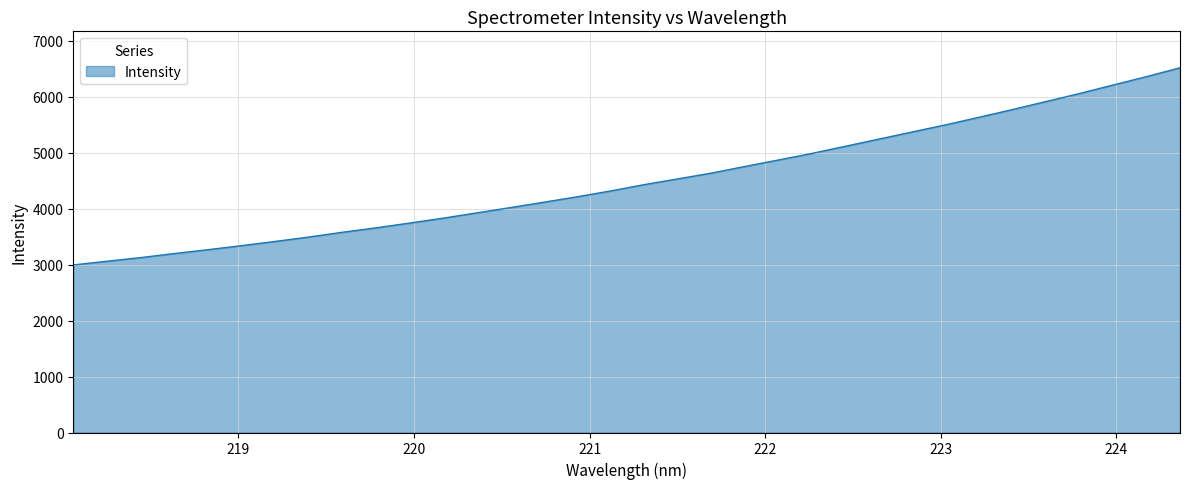

What is the maximum value shown in the chart?

6512.5